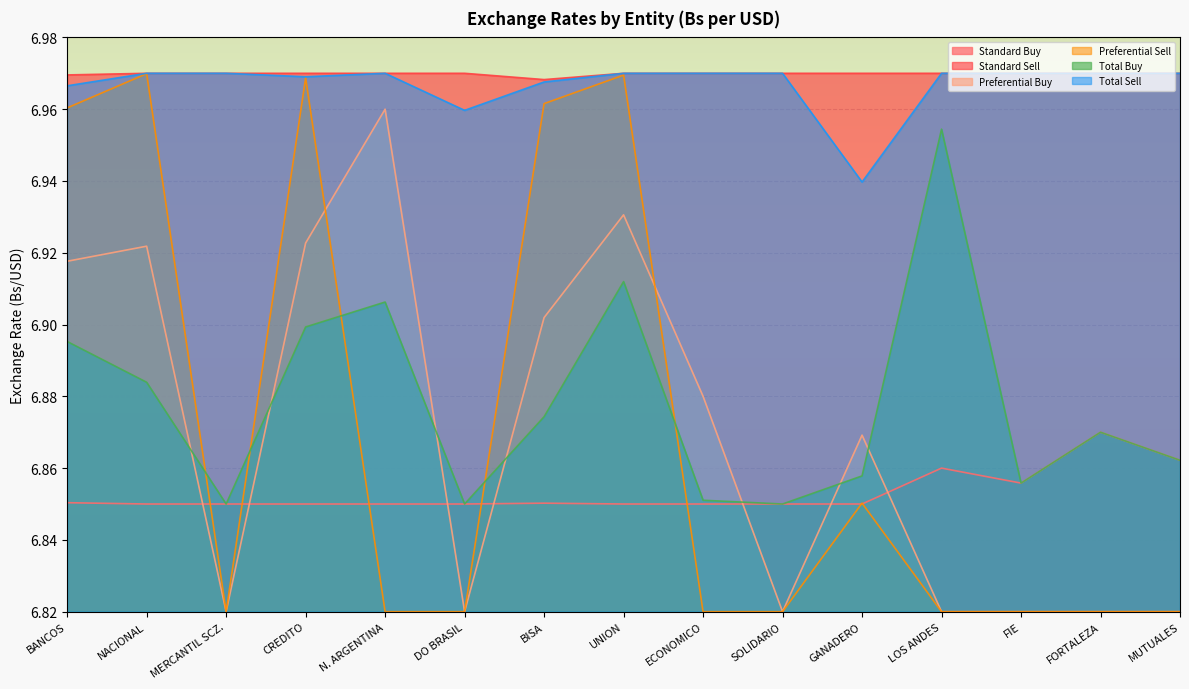

True or false: Total Buy and Standard Buy cross at least once.

False